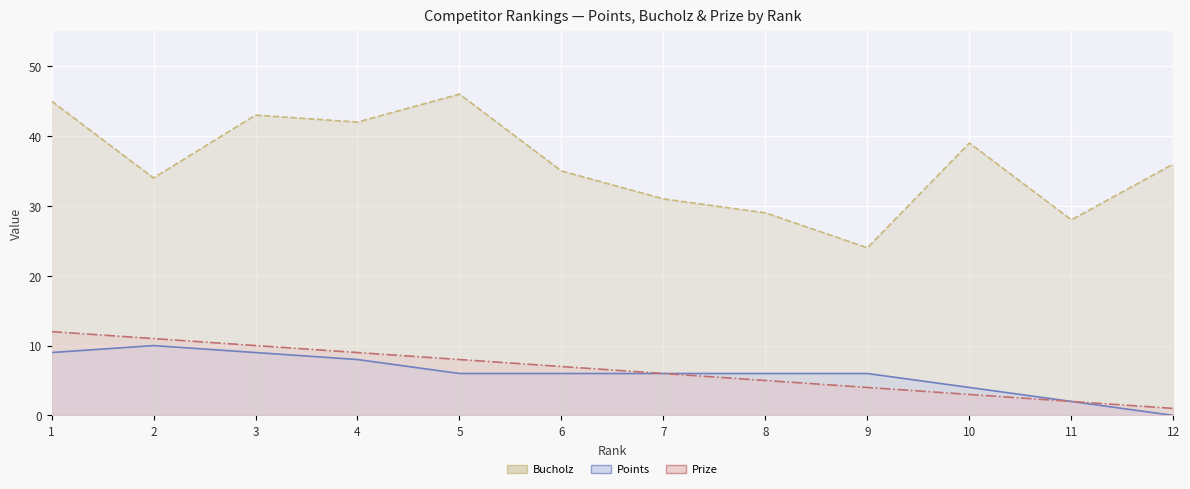

What are all the series names shown in the legend?

Bucholz, Points, Prize